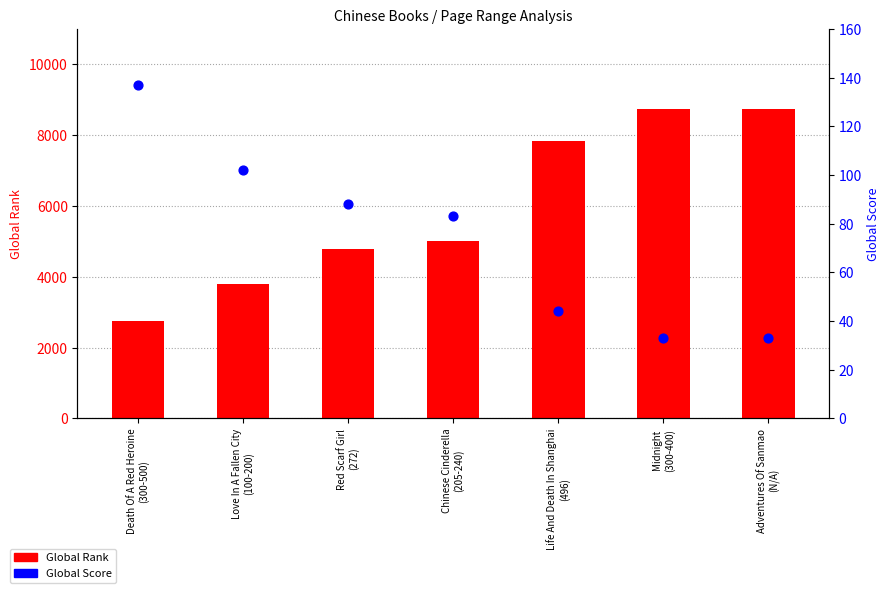

At how many categories does at least one series exceed 3276?

6